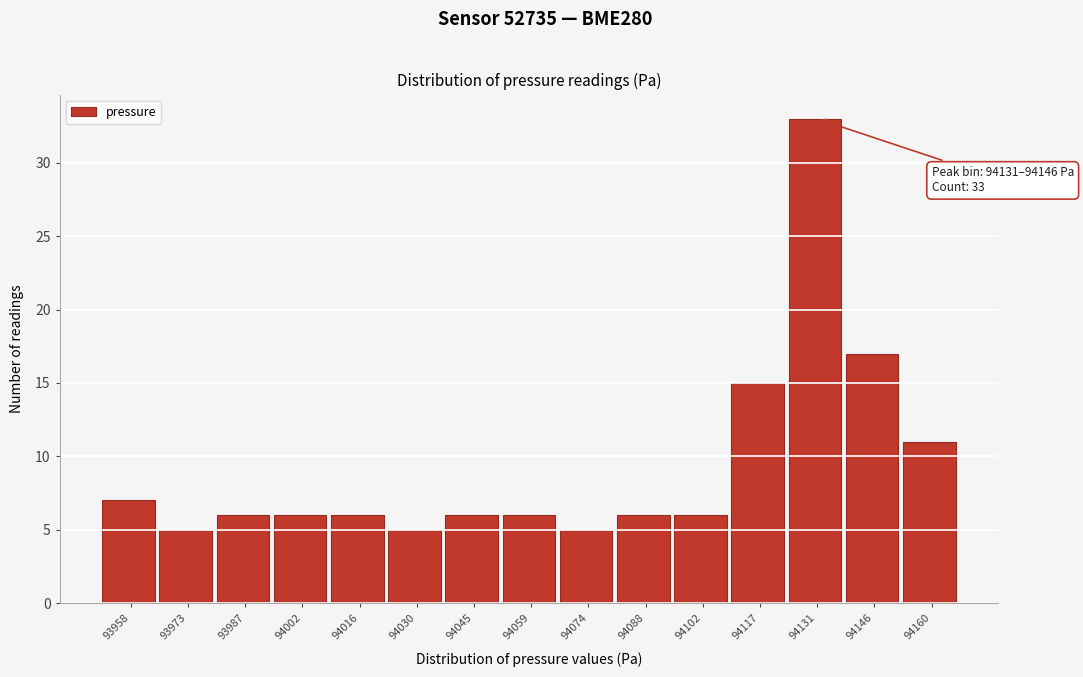

Reading left to right, what are all the values shown in this chart?

7	5	6	6	6	5	6	6	5	6	6	15	33	17	11